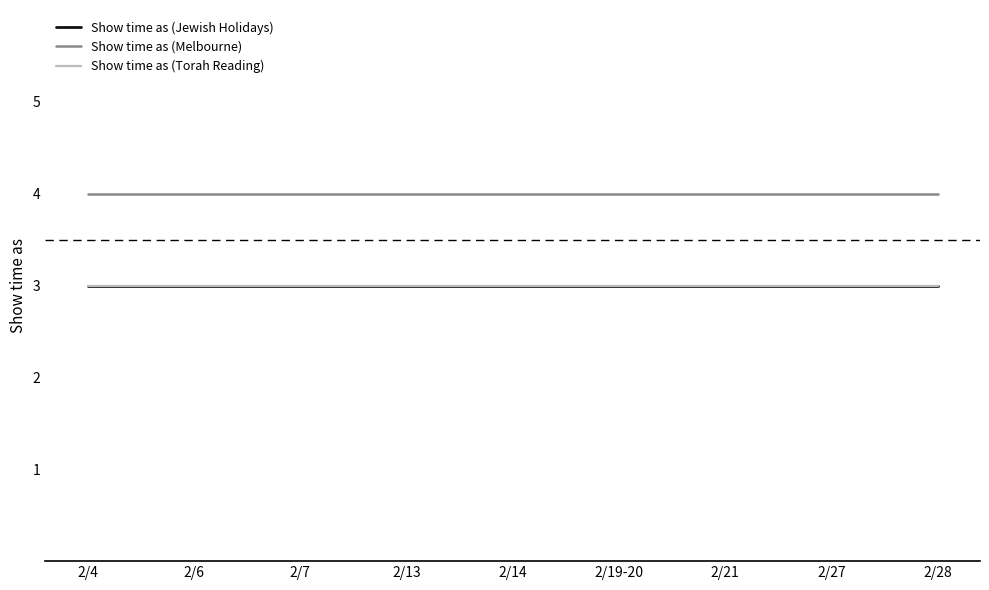

Which has a higher value, 2/27 or 2/28?

2/27